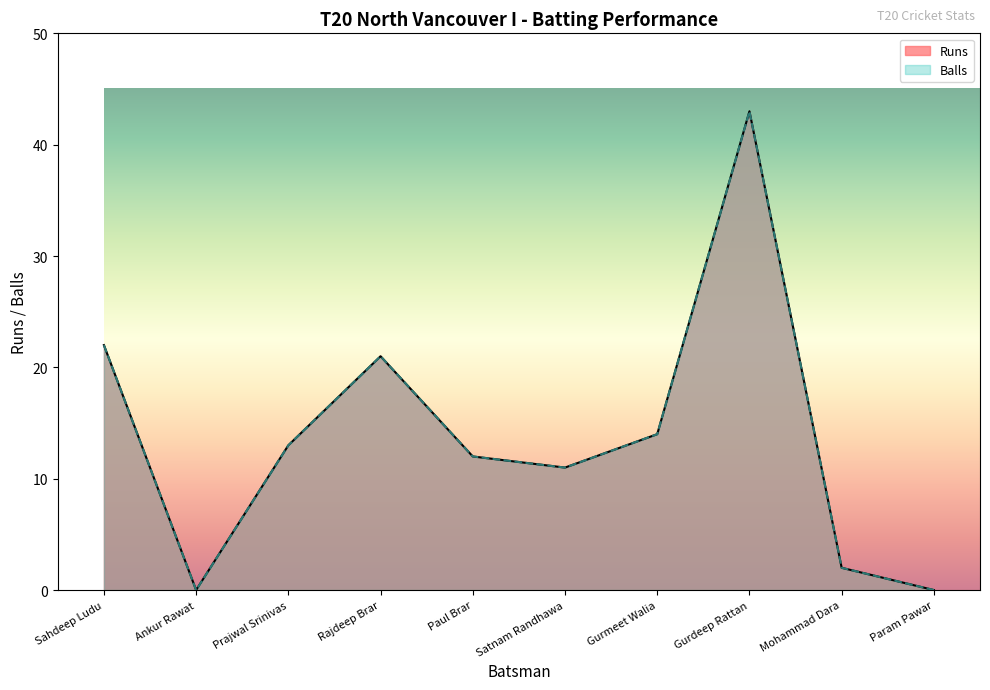

List the labels in order of Balls value, smallest first.

Ankur Rawat, Param Pawar, Mohammad Dara, Satnam Randhawa, Paul Brar, Prajwal Srinivas, Gurmeet Walia, Rajdeep Brar, Sahdeep Ludu, Gurdeep Rattan